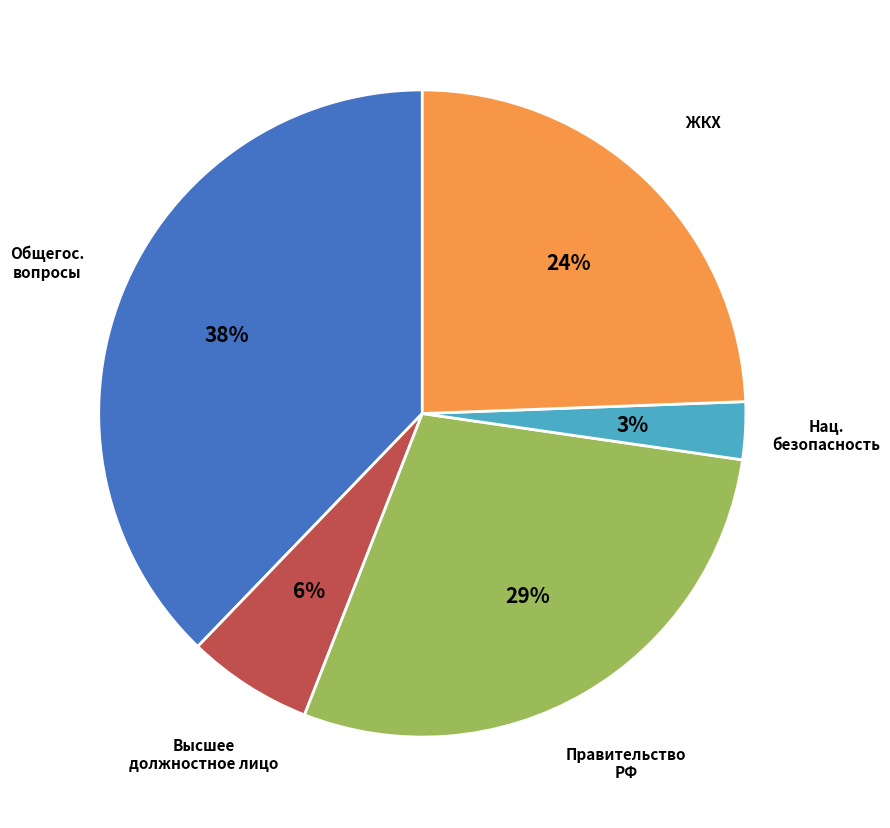

To the nearest percent, what is the difference between the largest and smallest slice percentages?

35%